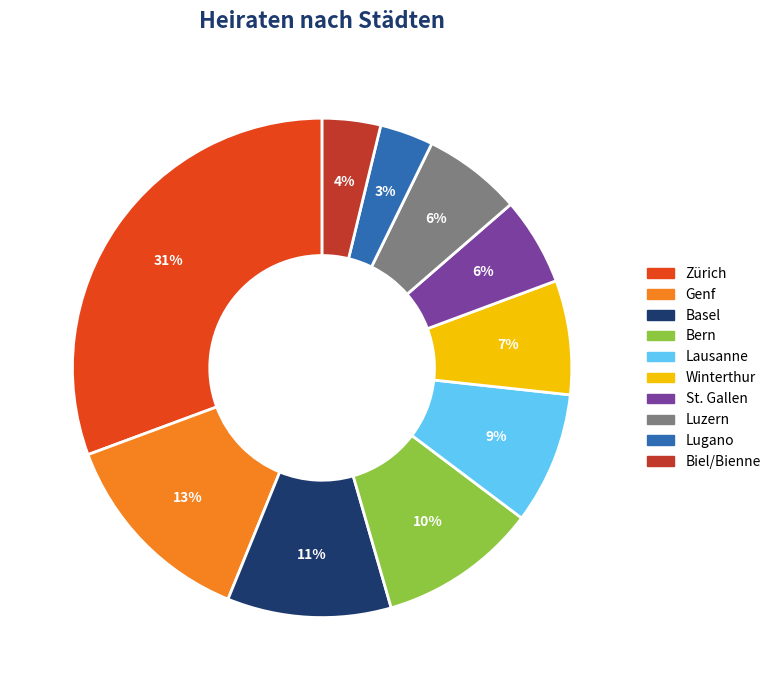

Does Basel account for over 50% of the chart?

No